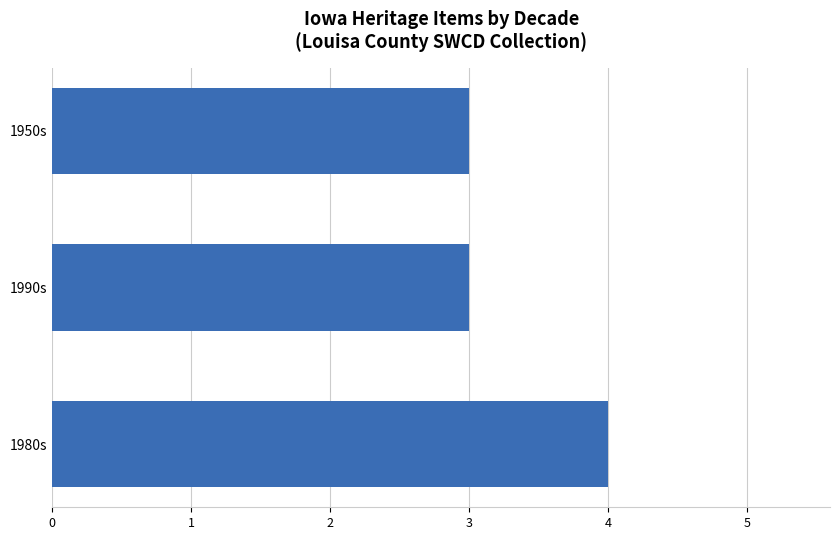

Which category has the highest value across all series?

1980s